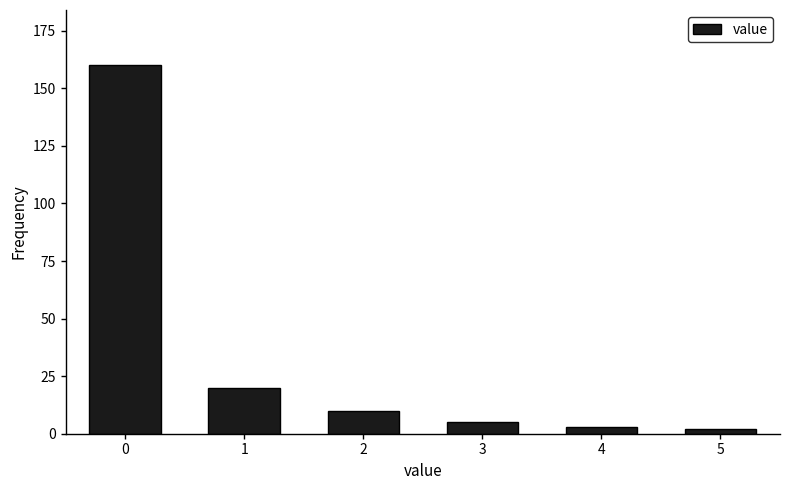

Reading left to right, extract all data points from this chart.

160	20	10	5	3	2